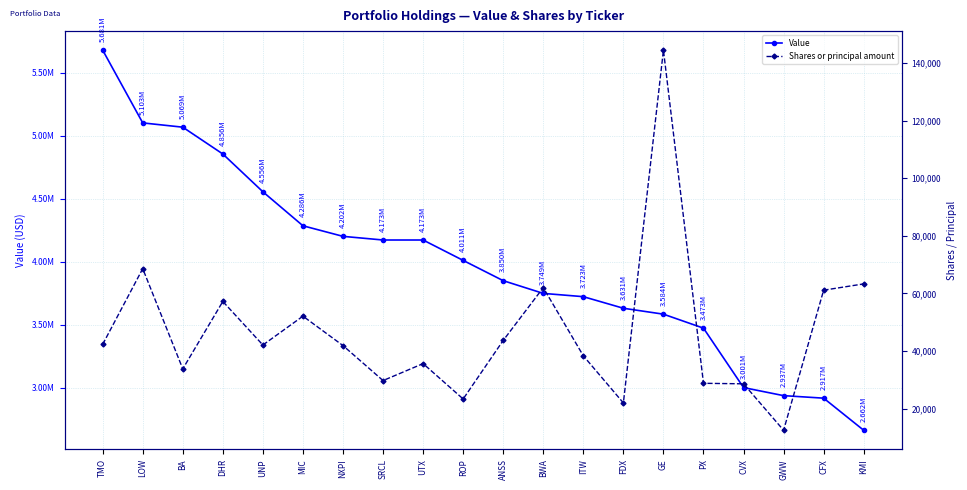

True or false: Value and Shares or principal amount cross at least once.

False